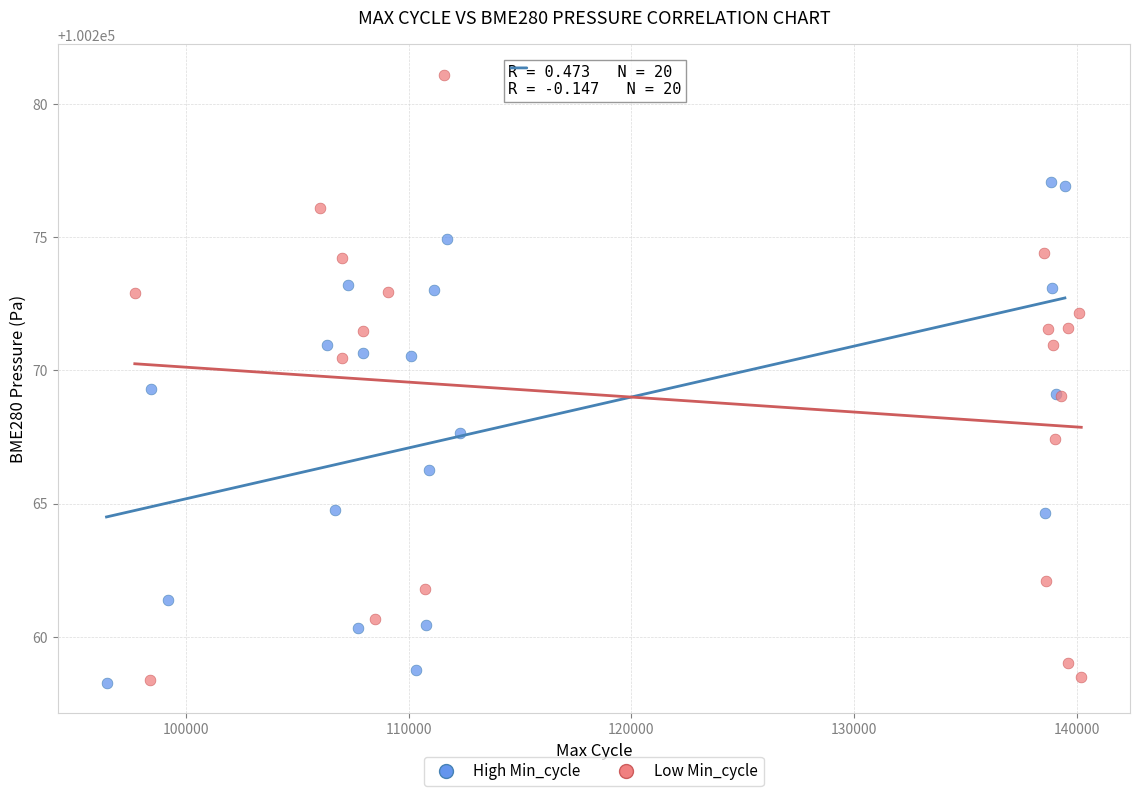

Which series has the widest spread of Y values?

Low Min_cycle